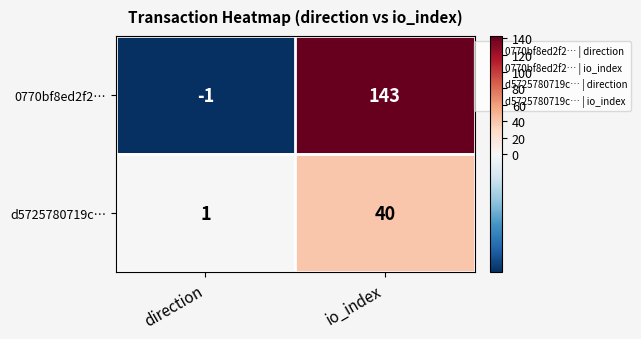

At which category does the chart reach its minimum across all series?

direction